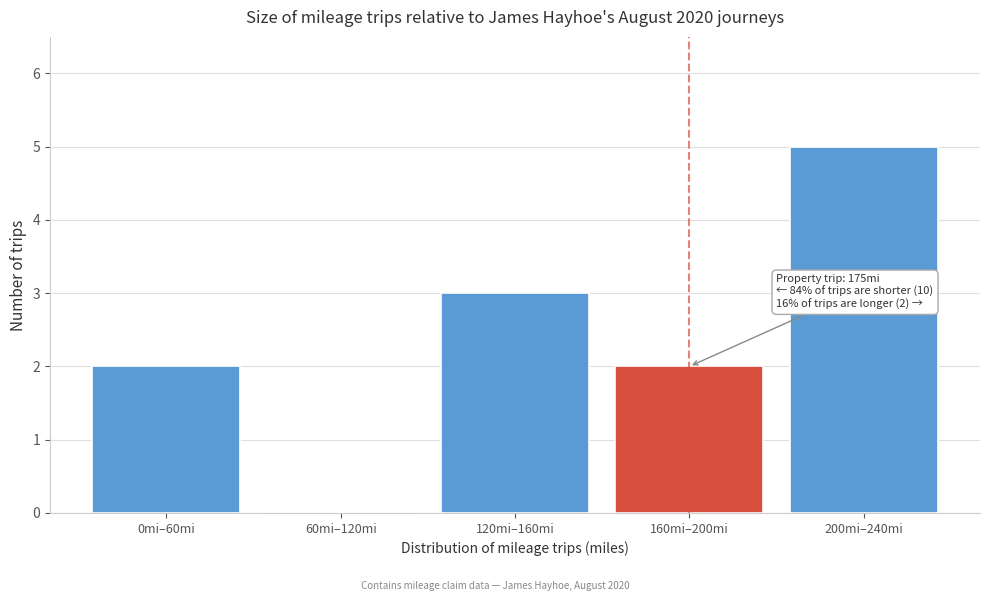

Reading left to right, extract all data points from this chart.

0mi–60mi=2	60mi–120mi=0	120mi–160mi=3	160mi–200mi=2	200mi–240mi=5